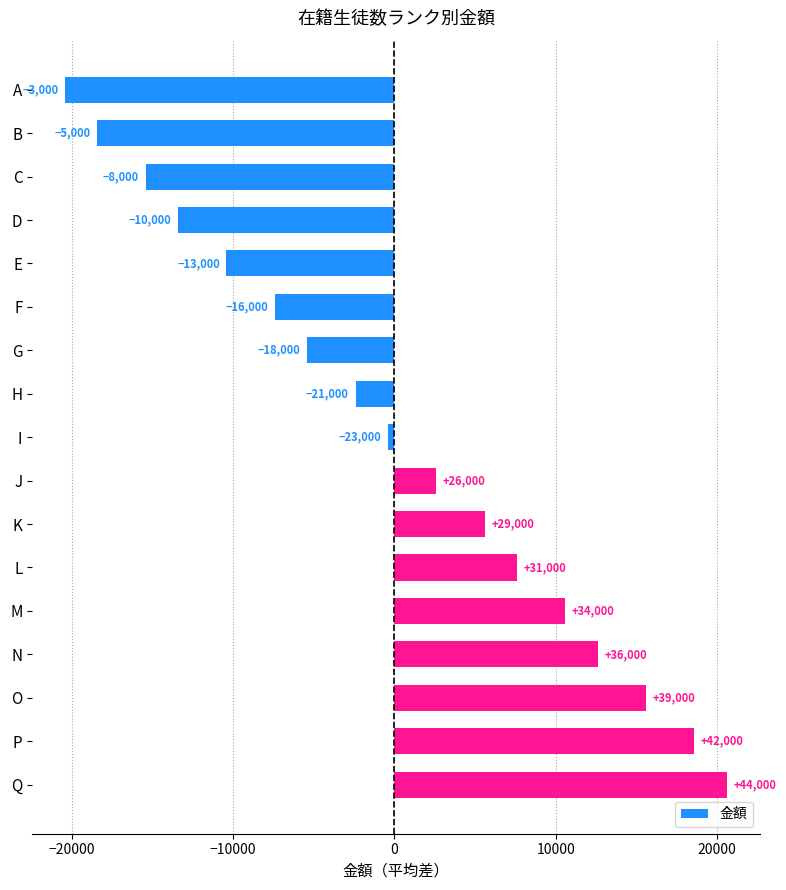

Are the bars horizontal?

Yes